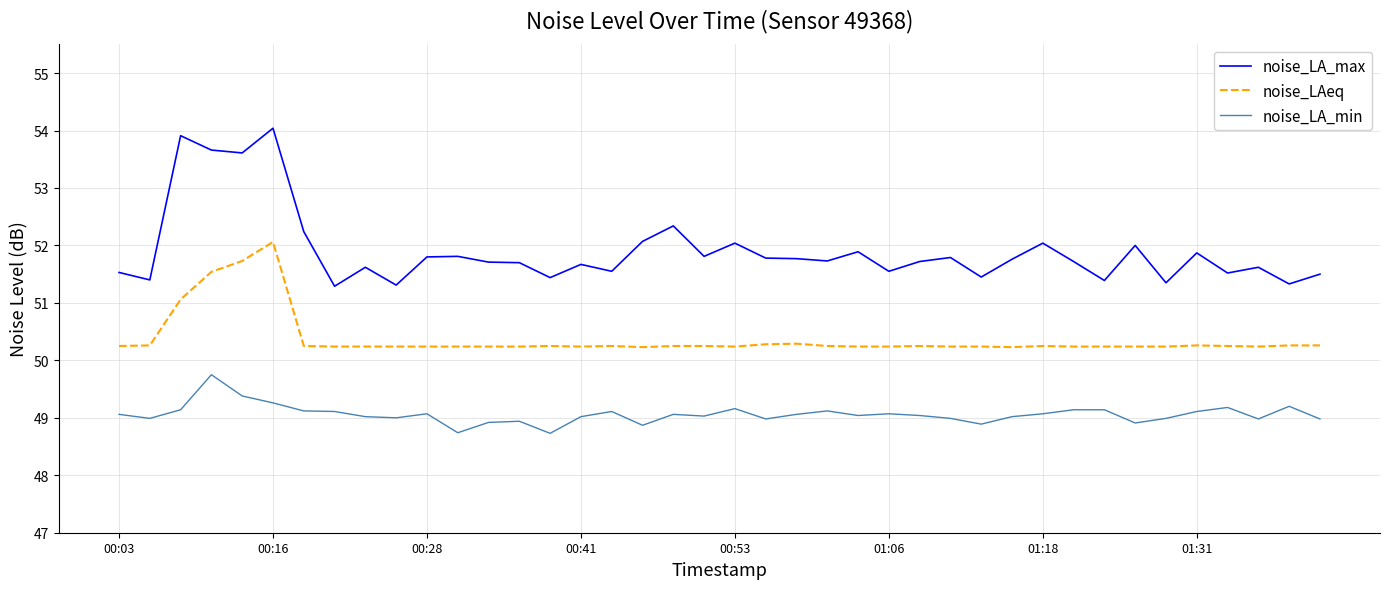

What is the average value of the noise_LA_min series?

49.1